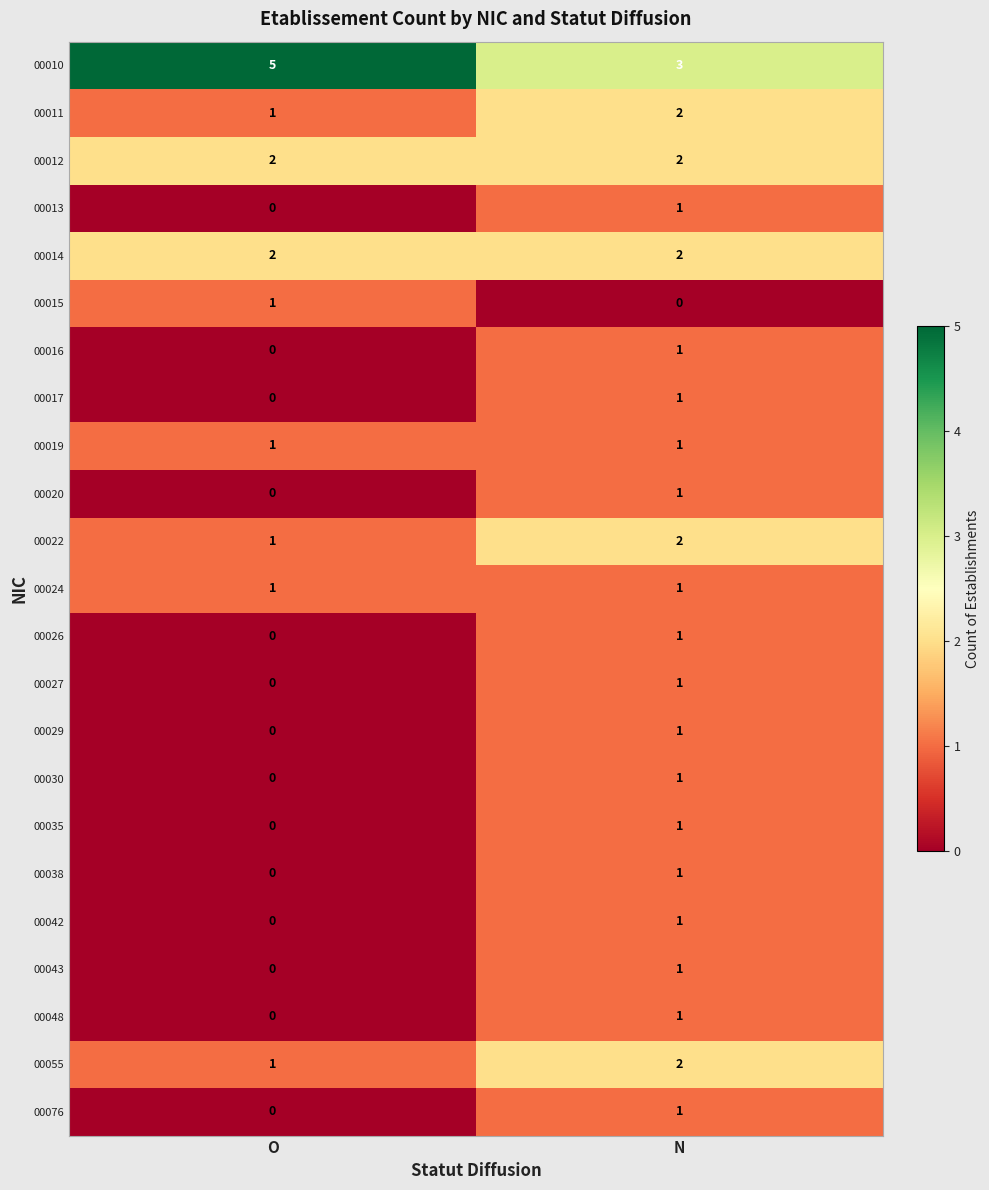

At which label is 00011 closest to 1?

O